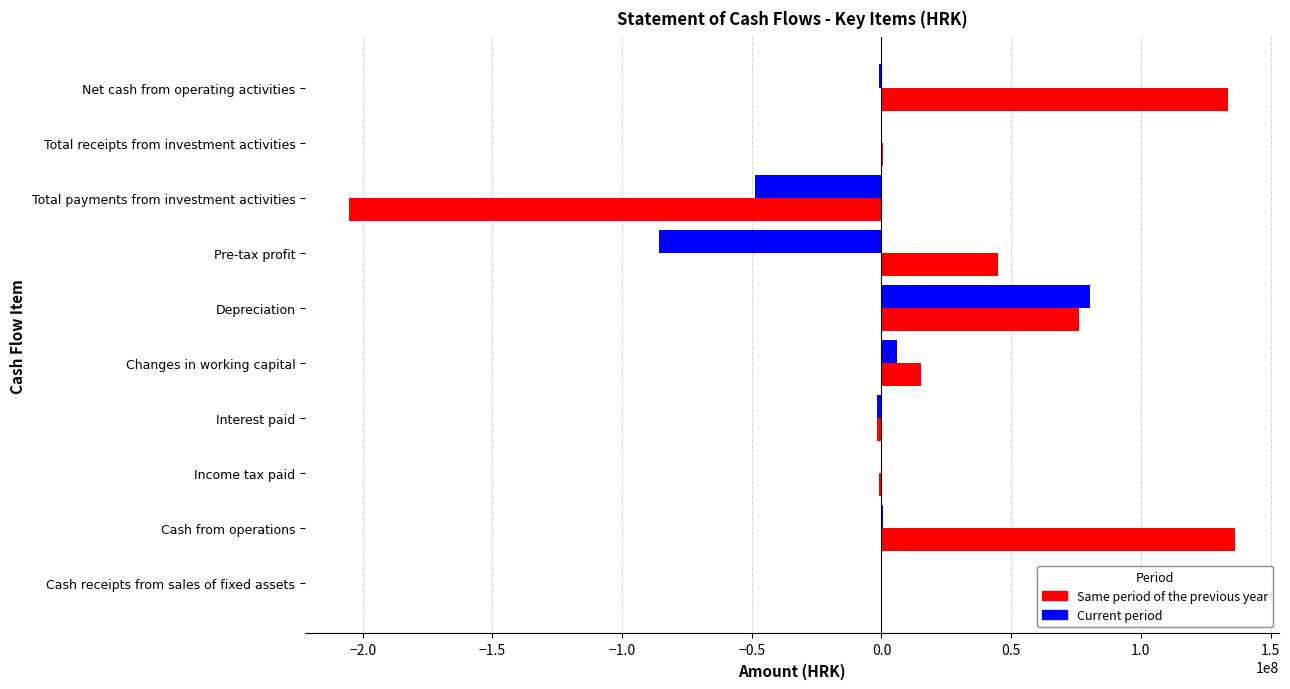

What is the sum of all Same period of the previous year values?

199069616